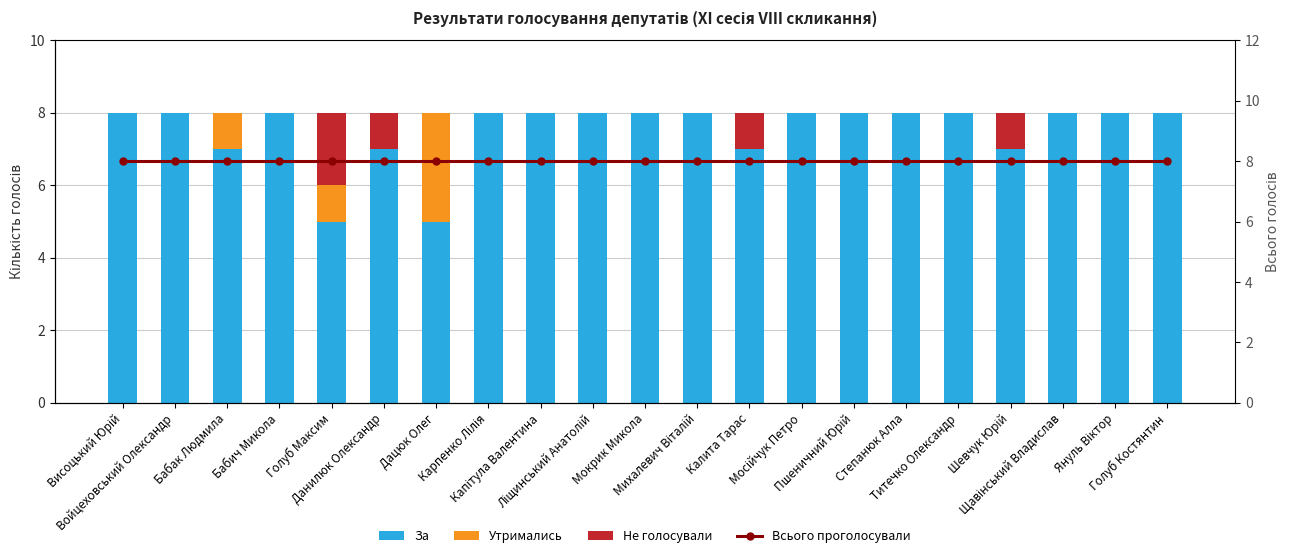

Does the chart contain any negative values?

No